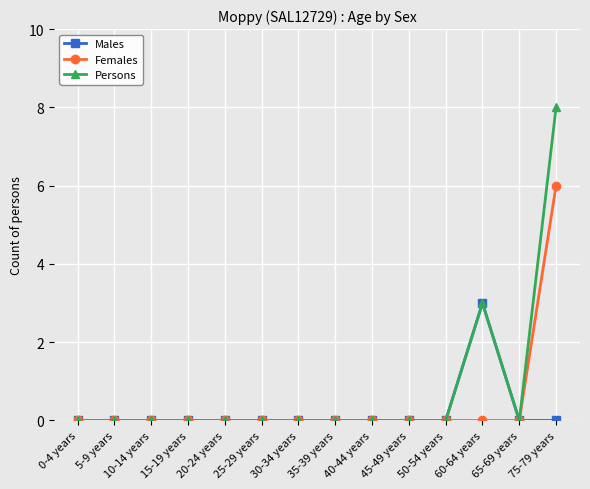

What position from the left is 35-39 years?

8